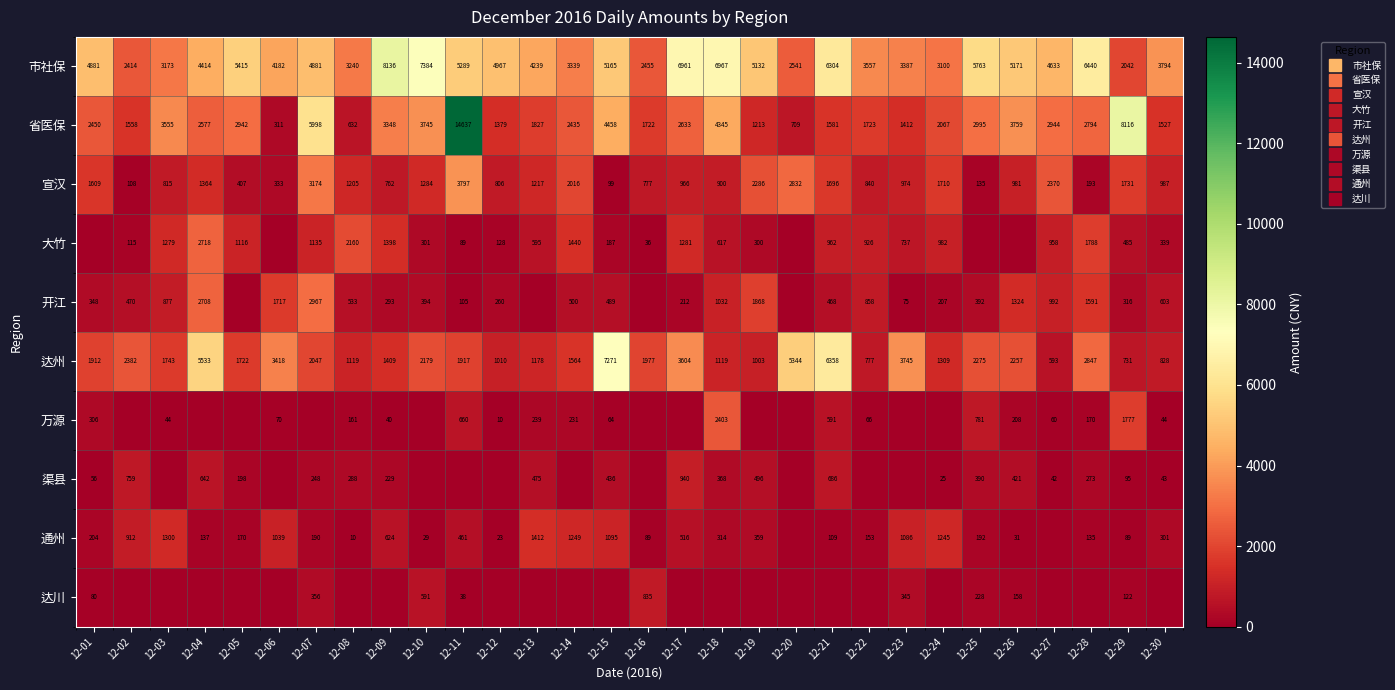

The value of 省医保 at 12-18 is 6420.2. True or false?

False